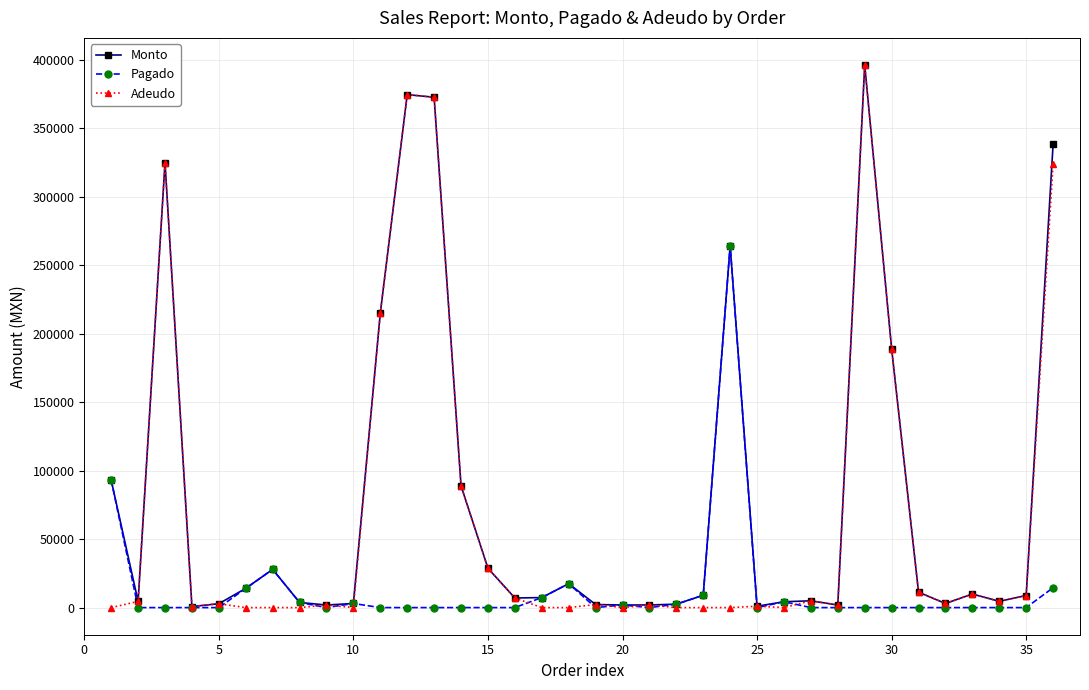

What is the value of the Adeudo point at the 35th from the left?

8815